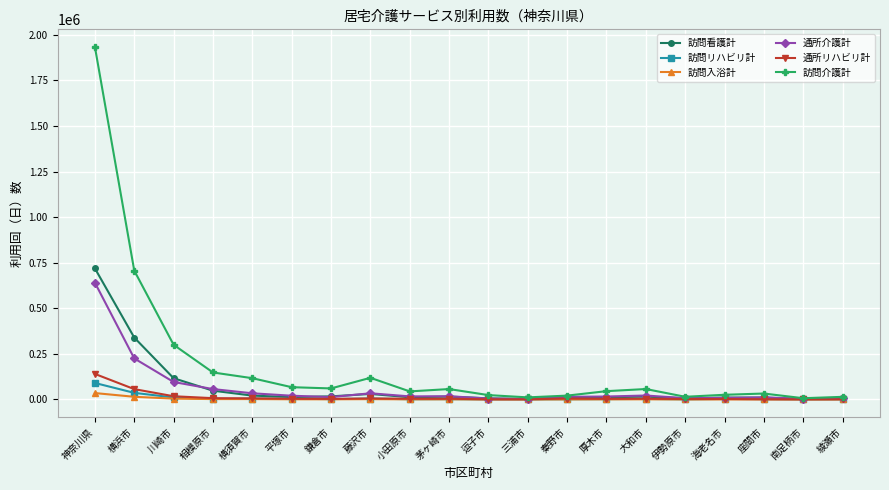

Between 川崎市 and 海老名市, which series saw the biggest shift?

訪問介護計